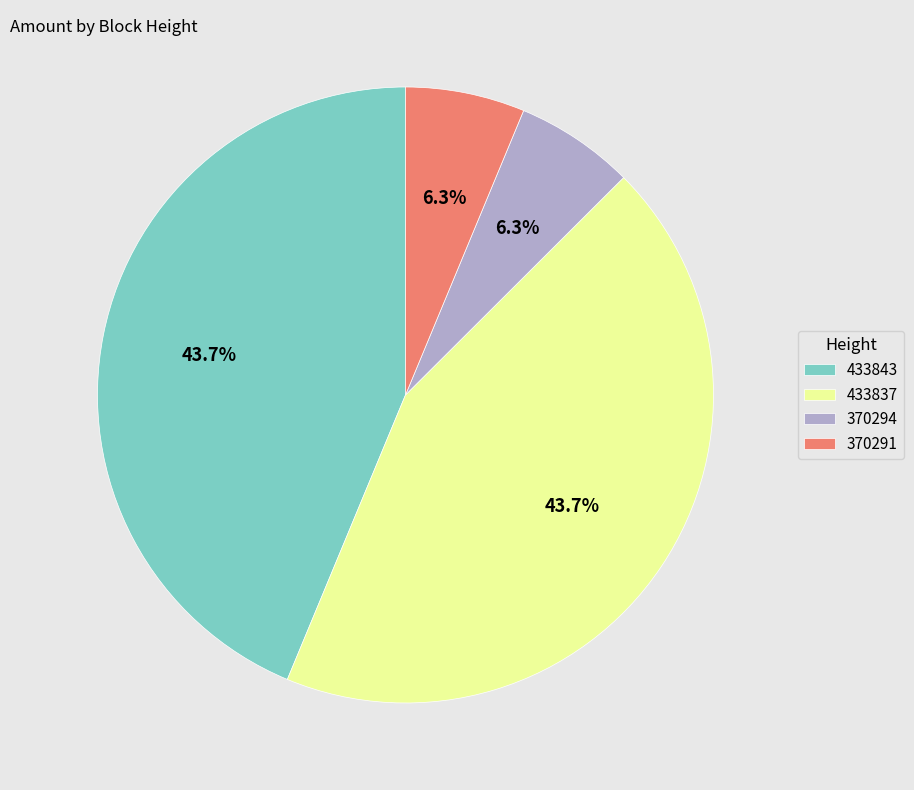

Approximately how many times larger is the value at 433843 compared to 433837?

1.0